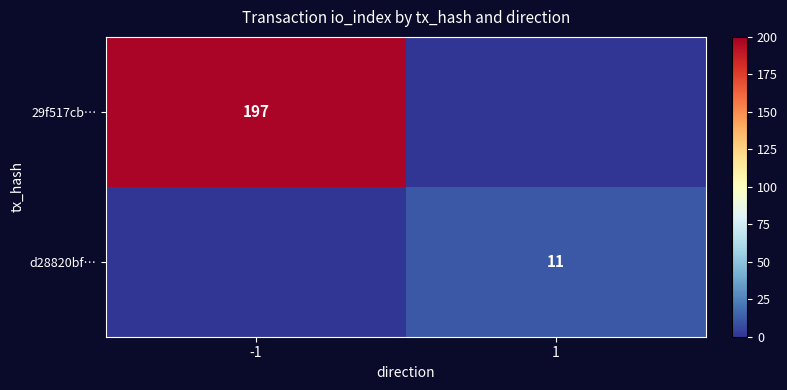

Is it true that 29f517cb… equals 197 at -1?

True